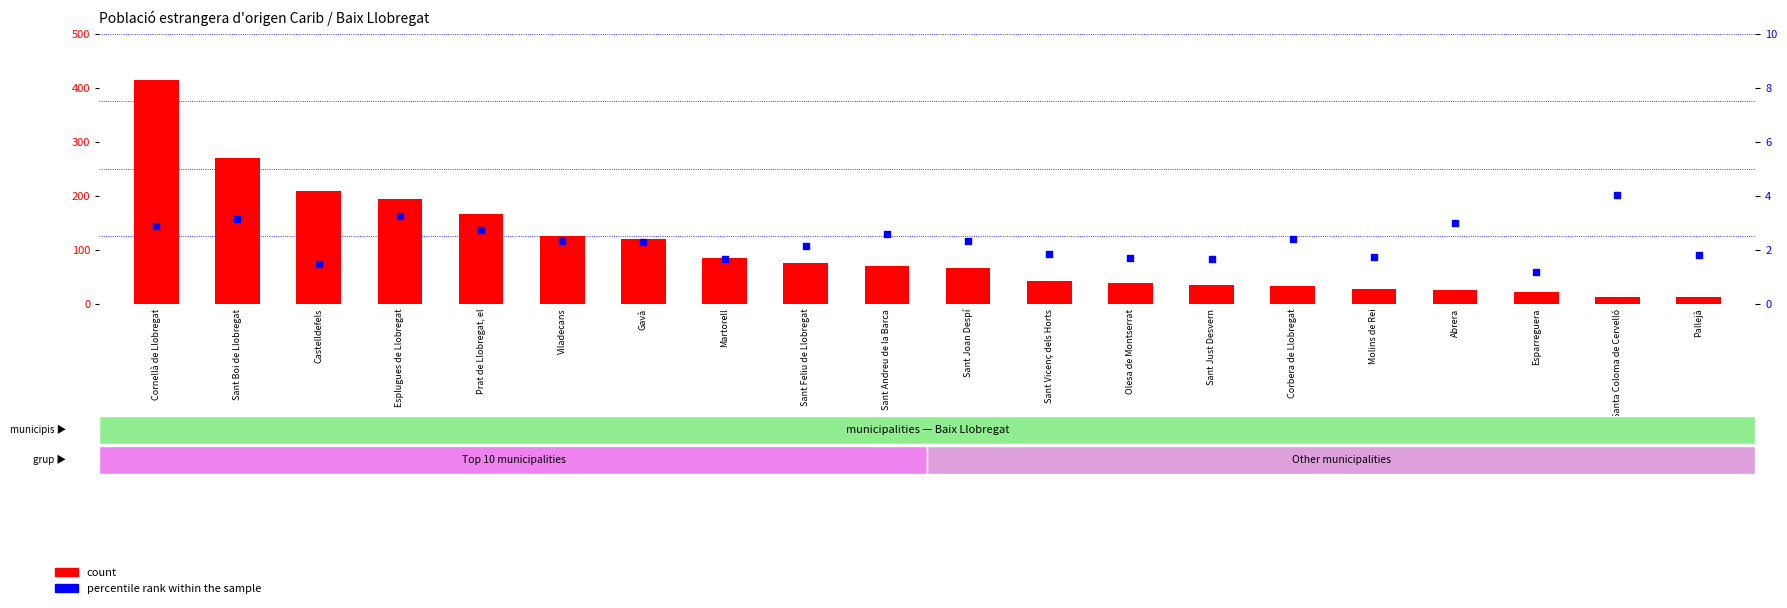

At how many categories does at least one series exceed 318?

1